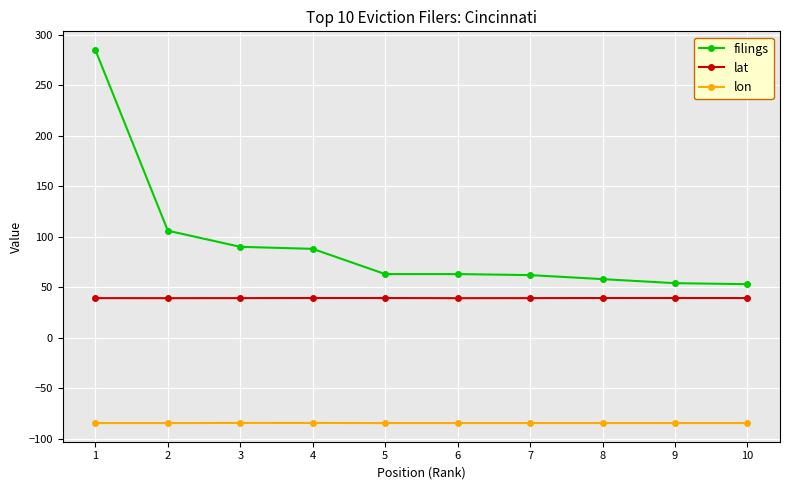

What are all the series names shown in the legend?

filings, lat, lon